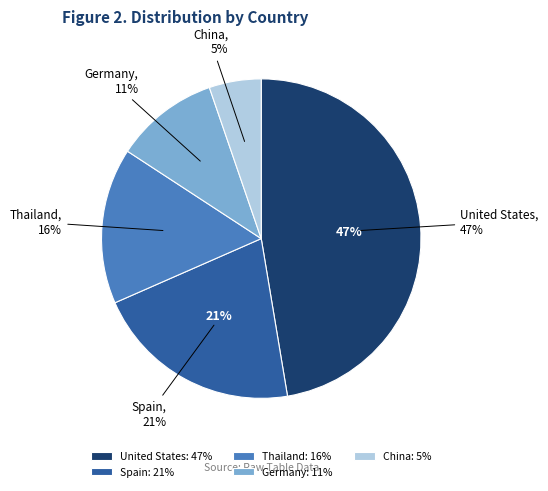

Is China the majority of the pie?

No